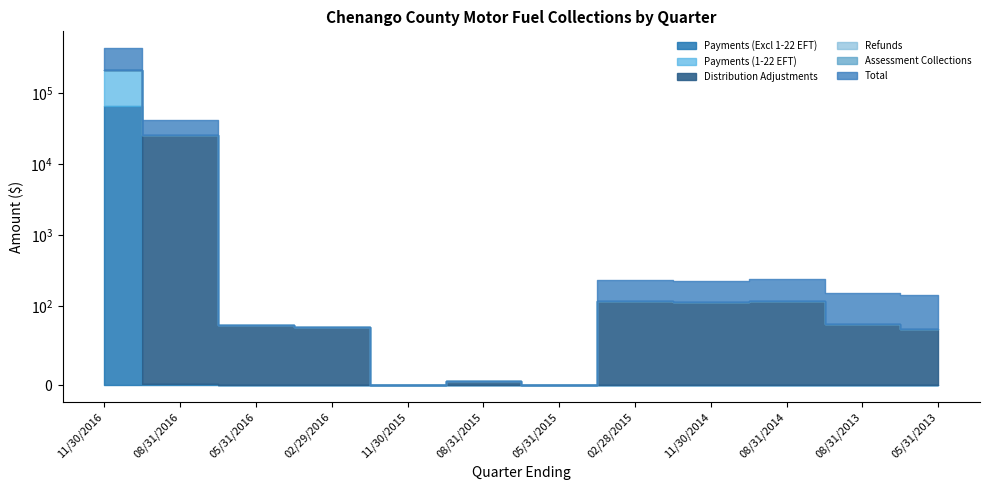

What is the label of the 6th point from the left?

08/31/2015